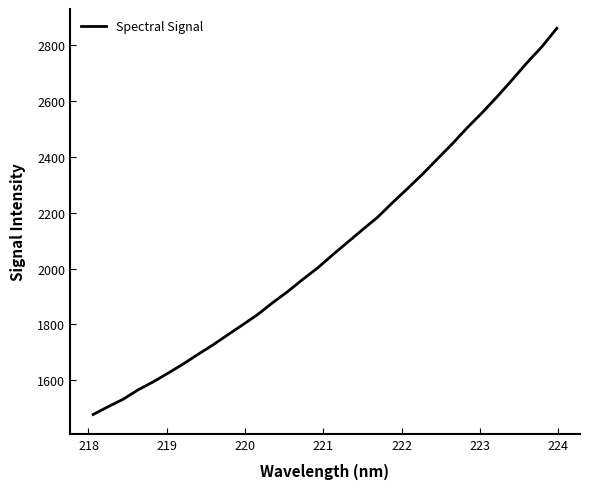

What is the maximum value shown in the chart?

2858.7